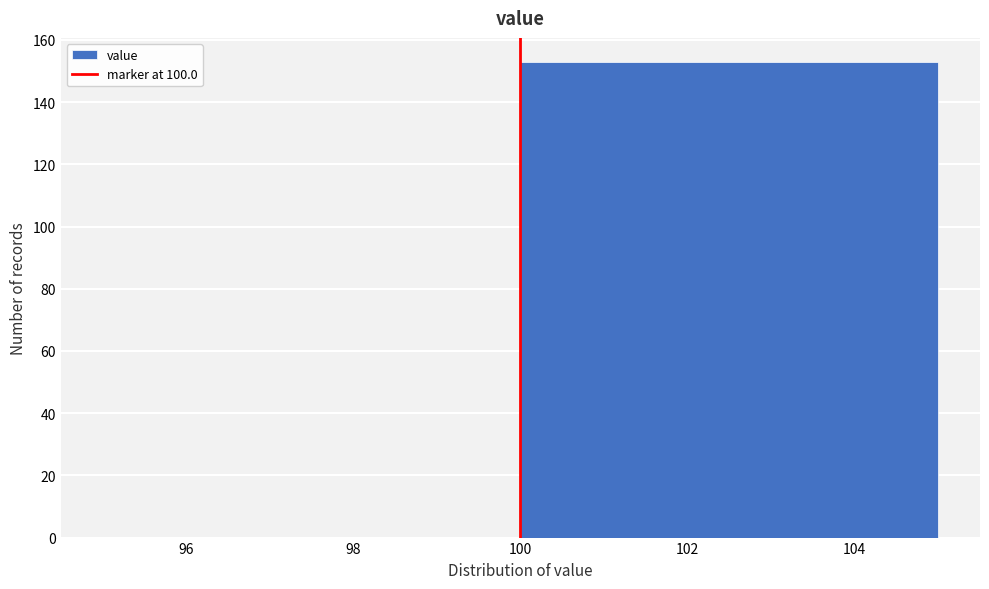

Reading left to right, list every bar in this chart as the range it spans on the x-axis followed by its height. The values are not printed on the chart, so give them approximately, as read against the axis.

95 to 100: 0
100 to 105: 154